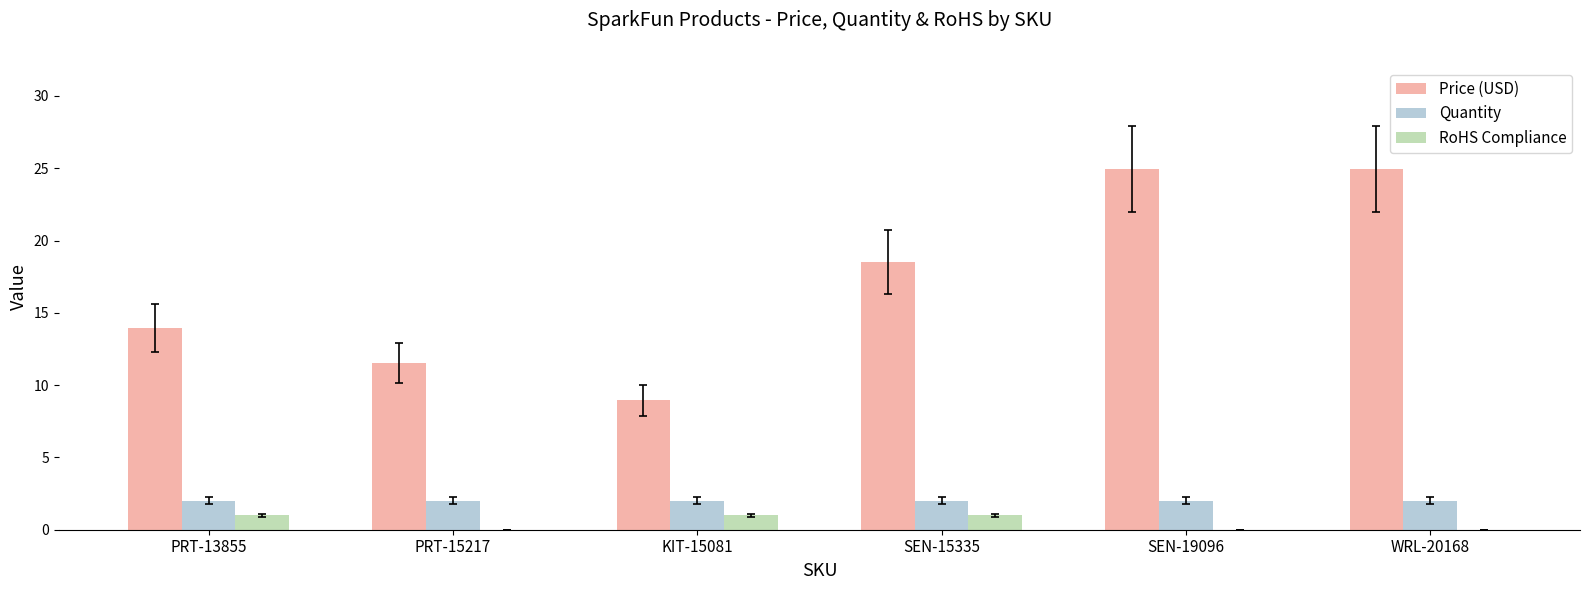

How many categories are shown in the chart?

6